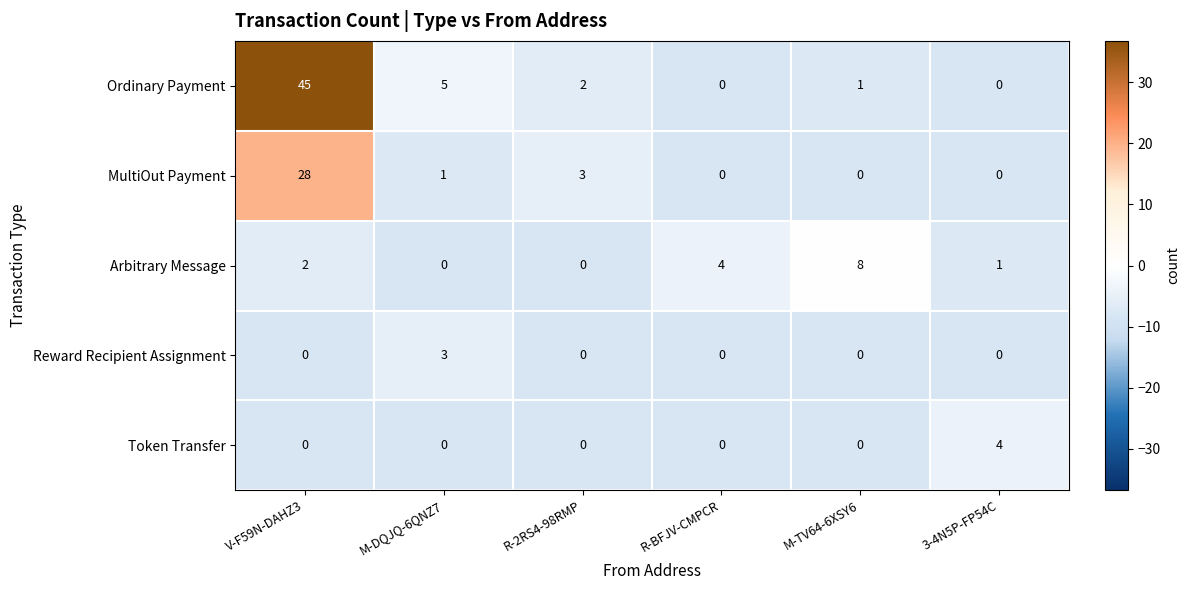

Which series has the largest range (max minus min)?

Ordinary Payment